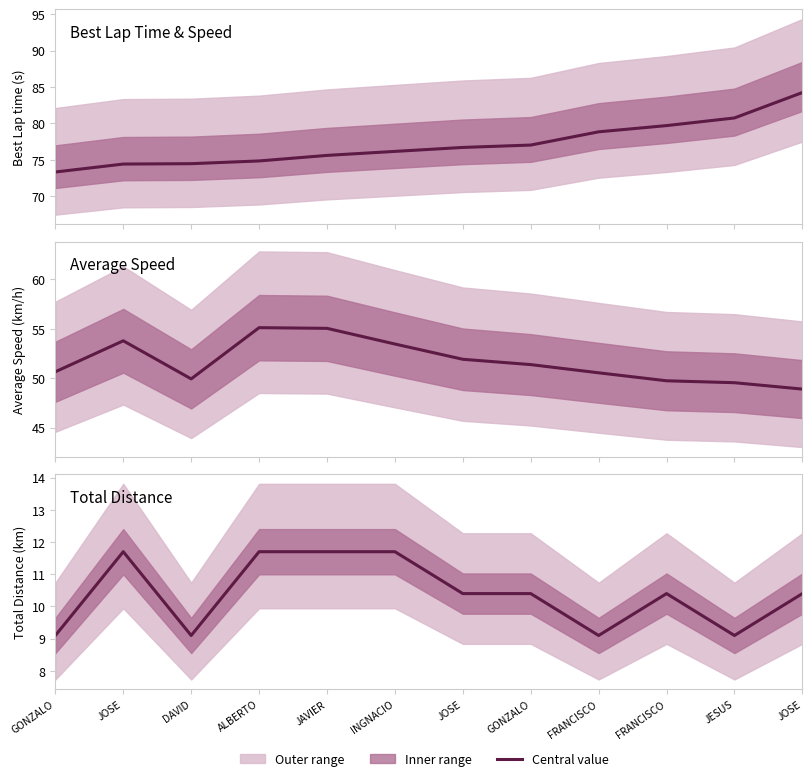

The value of Best Lap time at JOSE is 127.5. True or false?

False